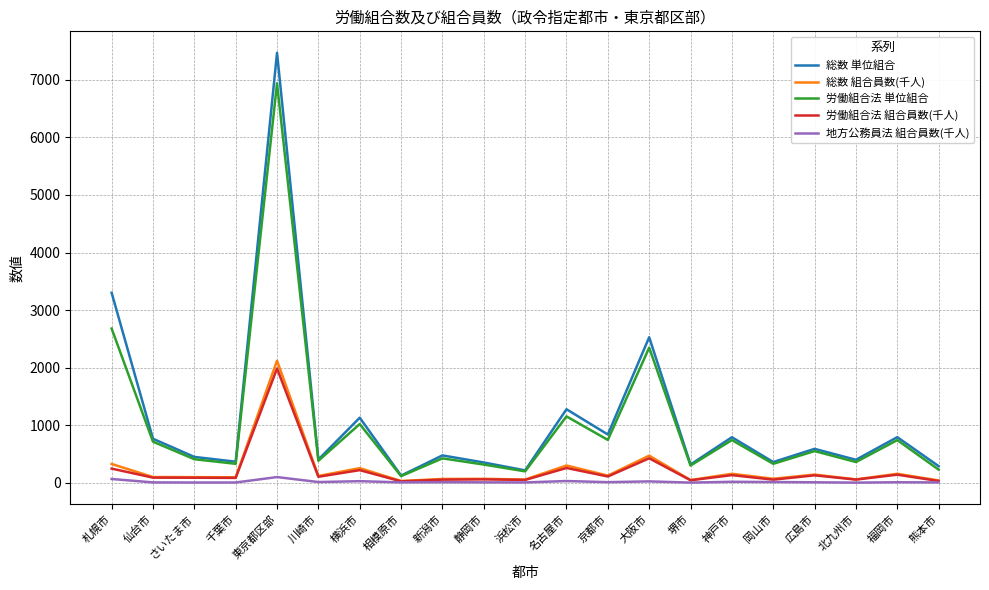

Is the value of 総数 単位組合 at 仙台市 greater than the value of 総数 組合員数(千人) at 岡山市?

Yes